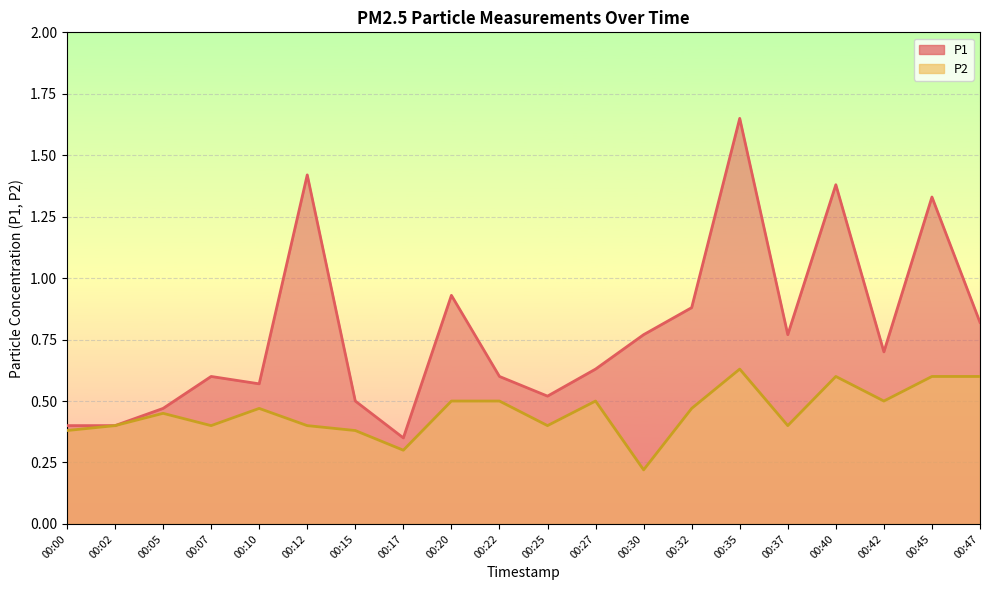

The P2 series shows 0.6 at 00:35. True or false?

True